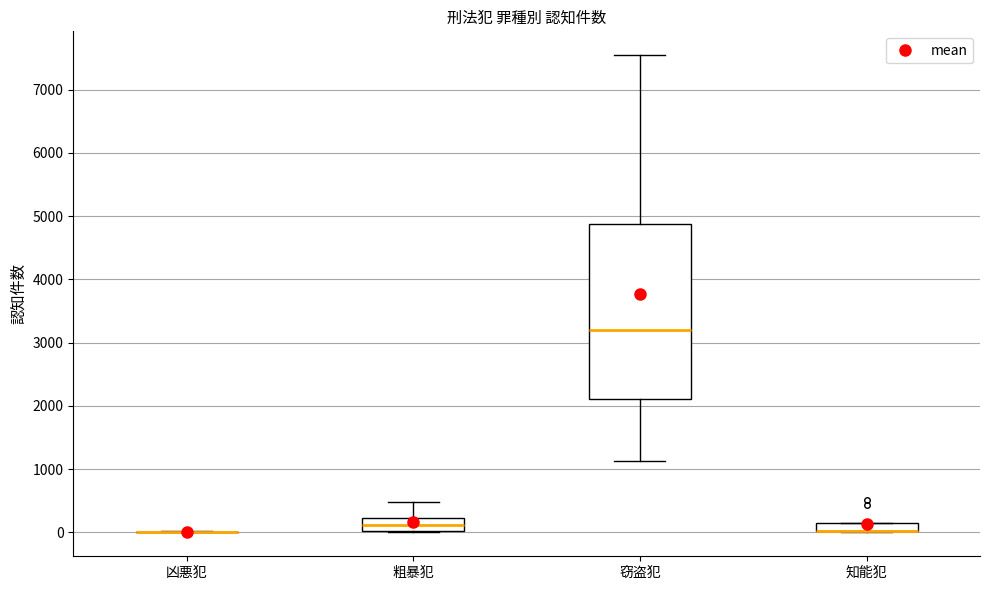

Comparing the boxes themselves (not the whiskers), which one is the tallest?

窃盗犯